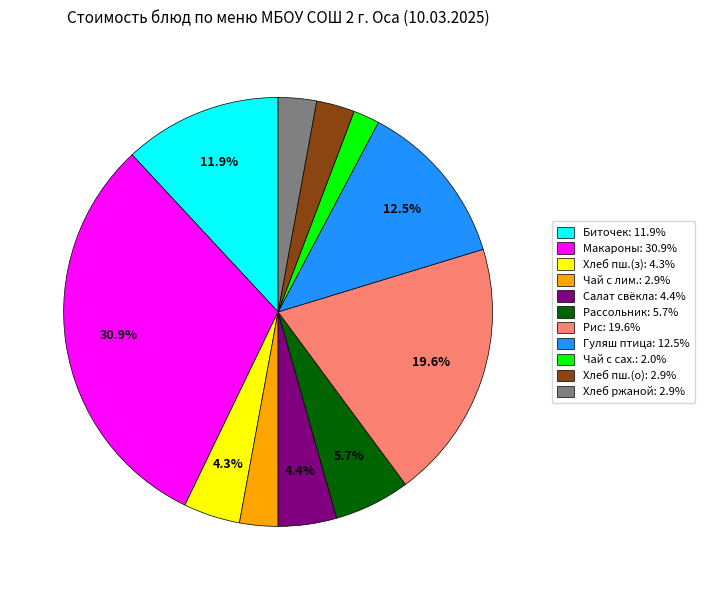

Does any single category account for the majority?

No